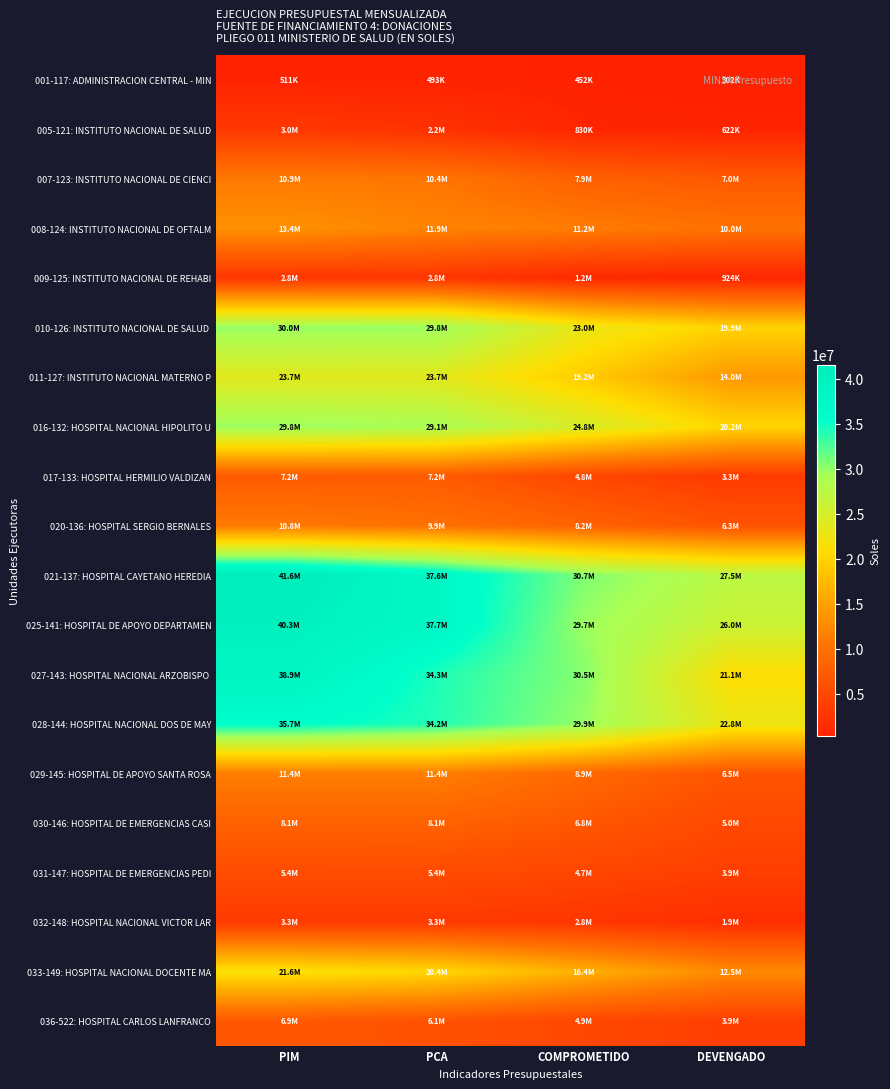

What is the greatest value displayed?

41558026.0